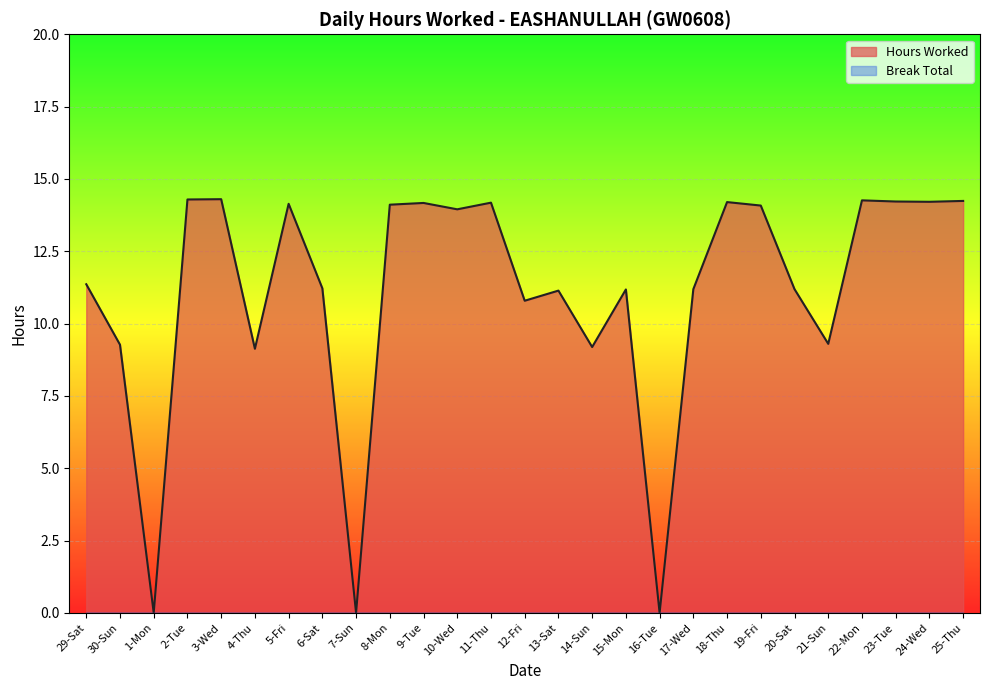

Which label corresponds to the largest value in the chart?

3-Wed